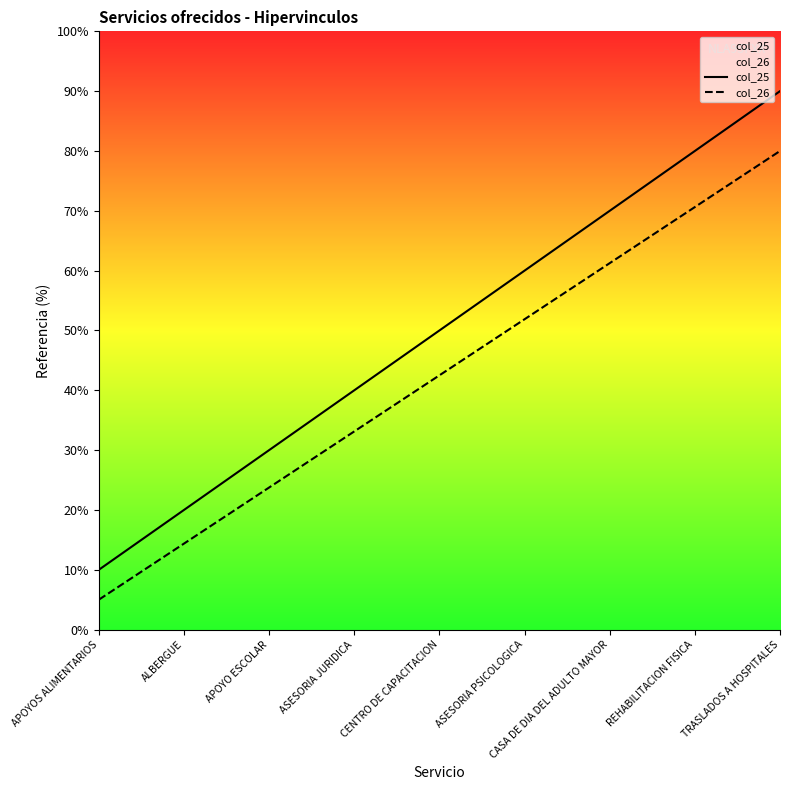

How many col_25 values are between 30 and 70?

5